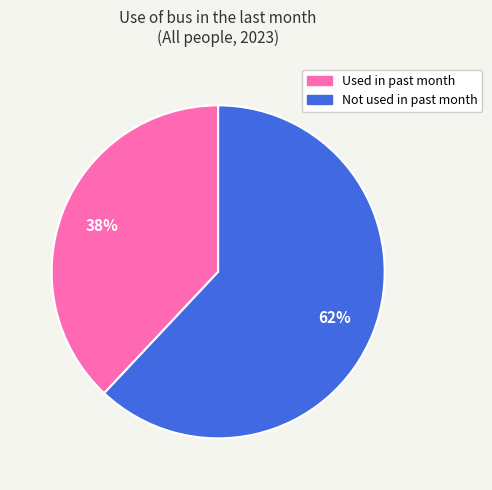

Is it true that Used in past month is 38% of the pie?

True